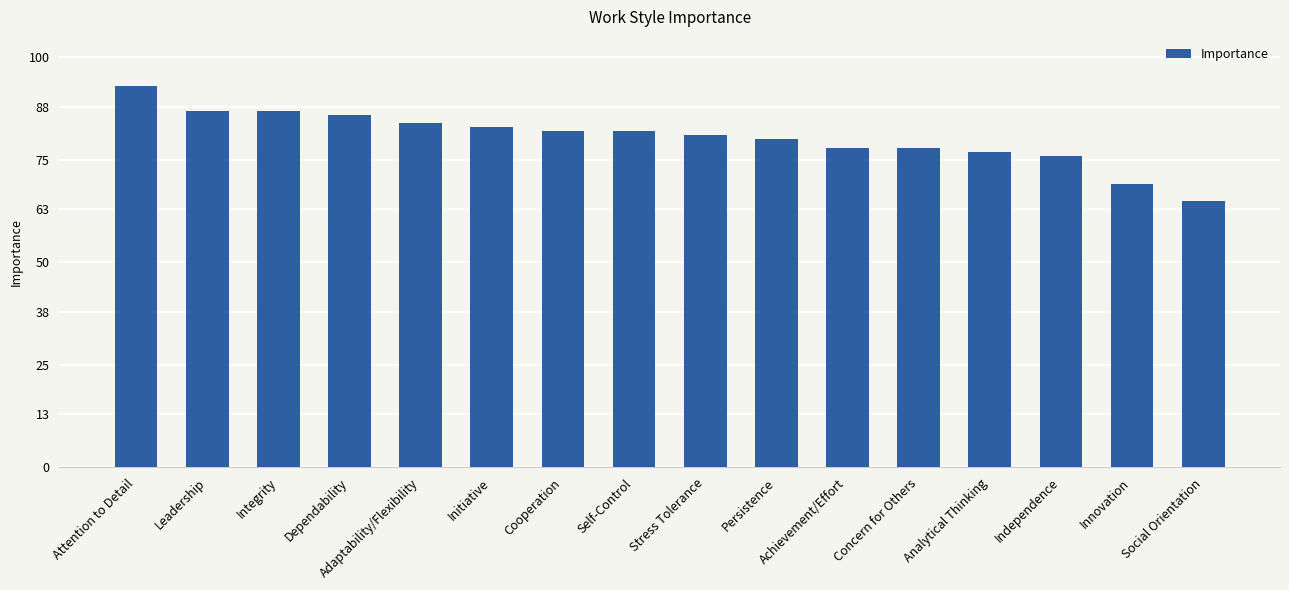

Read the value at Adaptability/Flexibility, to the nearest 5.

85